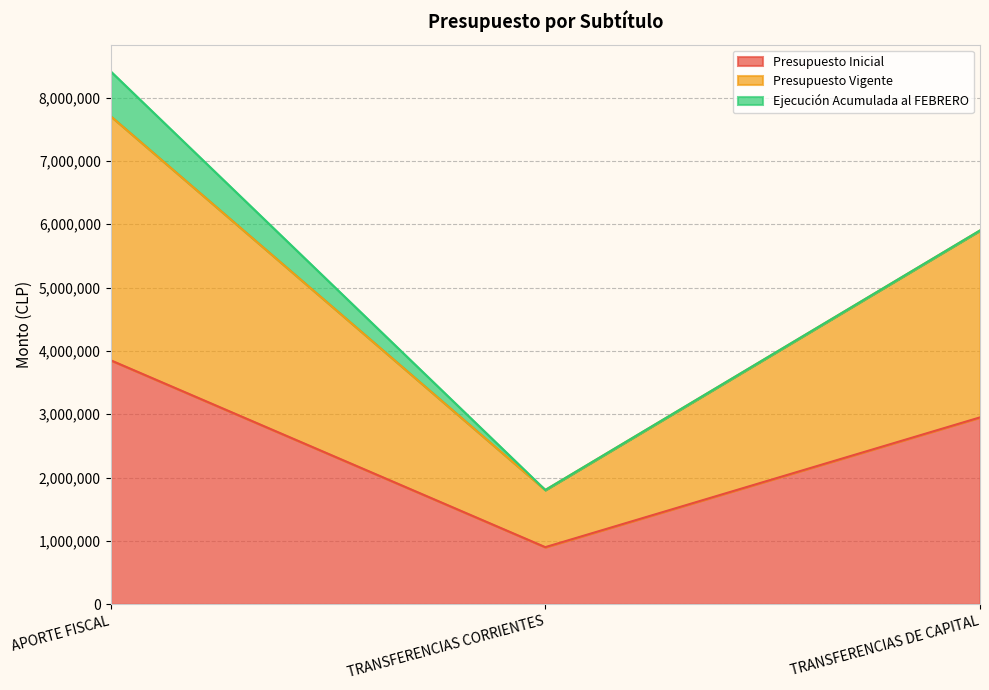

What is the difference between the highest and lowest values at TRANSFERENCIAS DE CAPITAL?

2951105